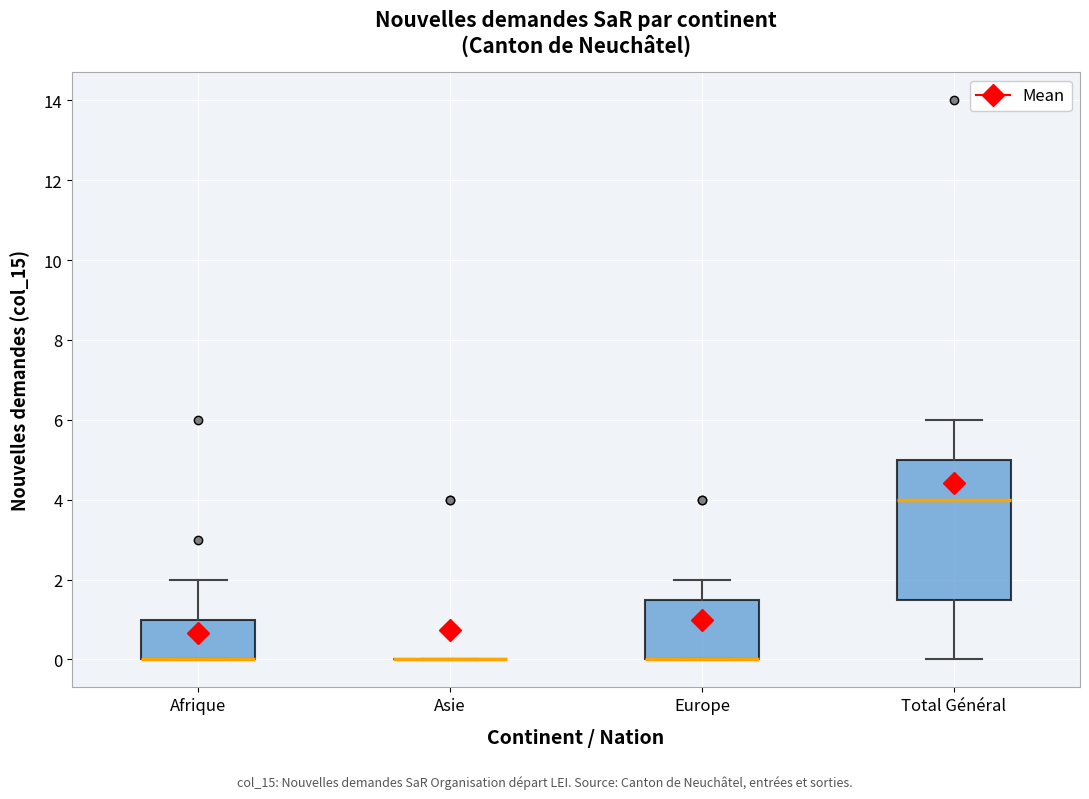

Reading left to right, transcribe this box plot: for each box, give where its median line is, the range the box spans, and where its two whiskers end, as read against the y-axis. The values are not printed on the chart, so give them approximately, as read against the axis.

Afrique: median 0.0 (drawn on the box's lower edge), box 0.0 to 1.0, whiskers 0.0 to 2.0
Asie: box collapsed to a line at 0.0, whiskers 0.0 to 0.0
Europe: median 0.0 (drawn on the box's lower edge), box 0.0 to 1.6, whiskers 0.0 to 2.0
Total Général: median 4.0, box 1.6 to 5.0, whiskers 0.0 to 6.0